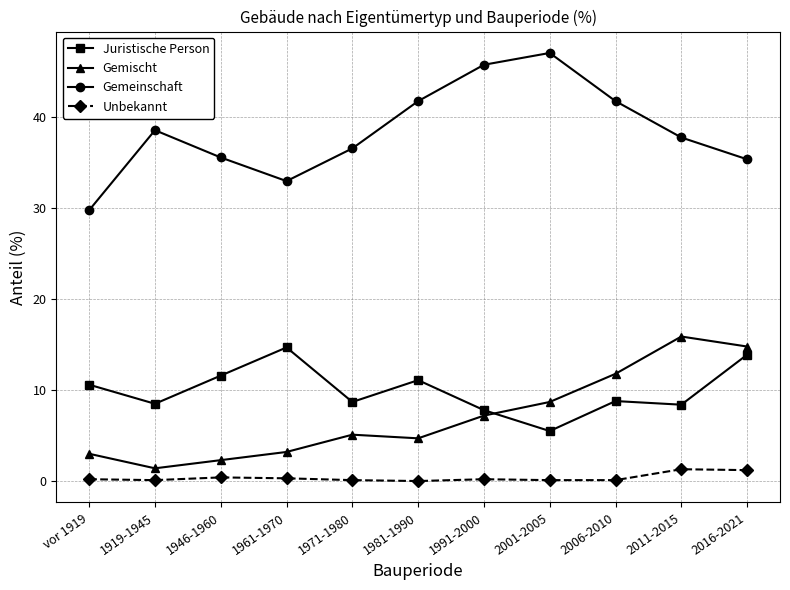

In Gemeinschaft, how many points are lower than both neighbors (excluding endpoints)?

1